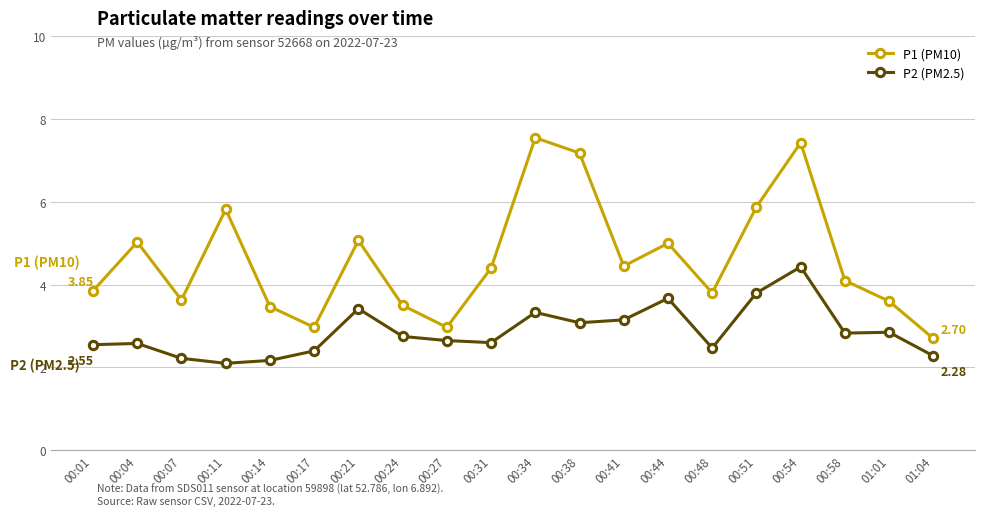

Is the value of P2 (PM2.5) at 00:24 greater than the value of P1 (PM10) at 00:21?

No